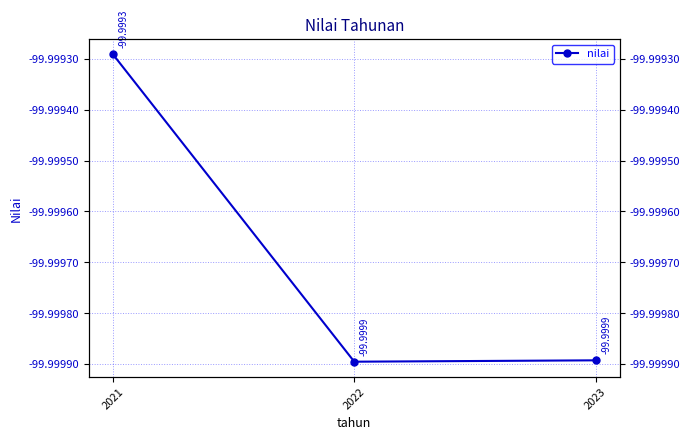

What is the smallest value displayed?

-100.0